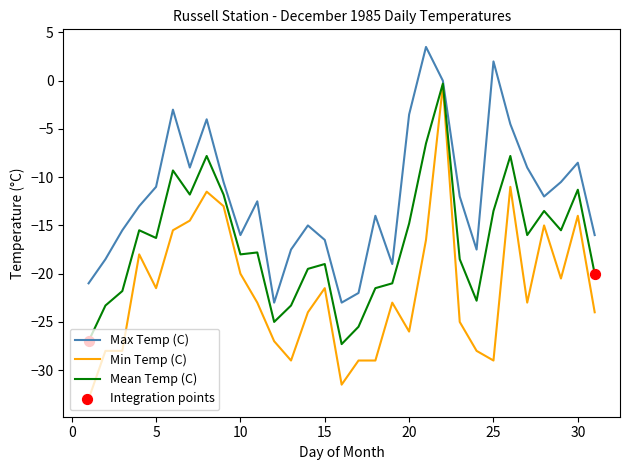

Which series has the widest spread of values?

Min Temp (C)